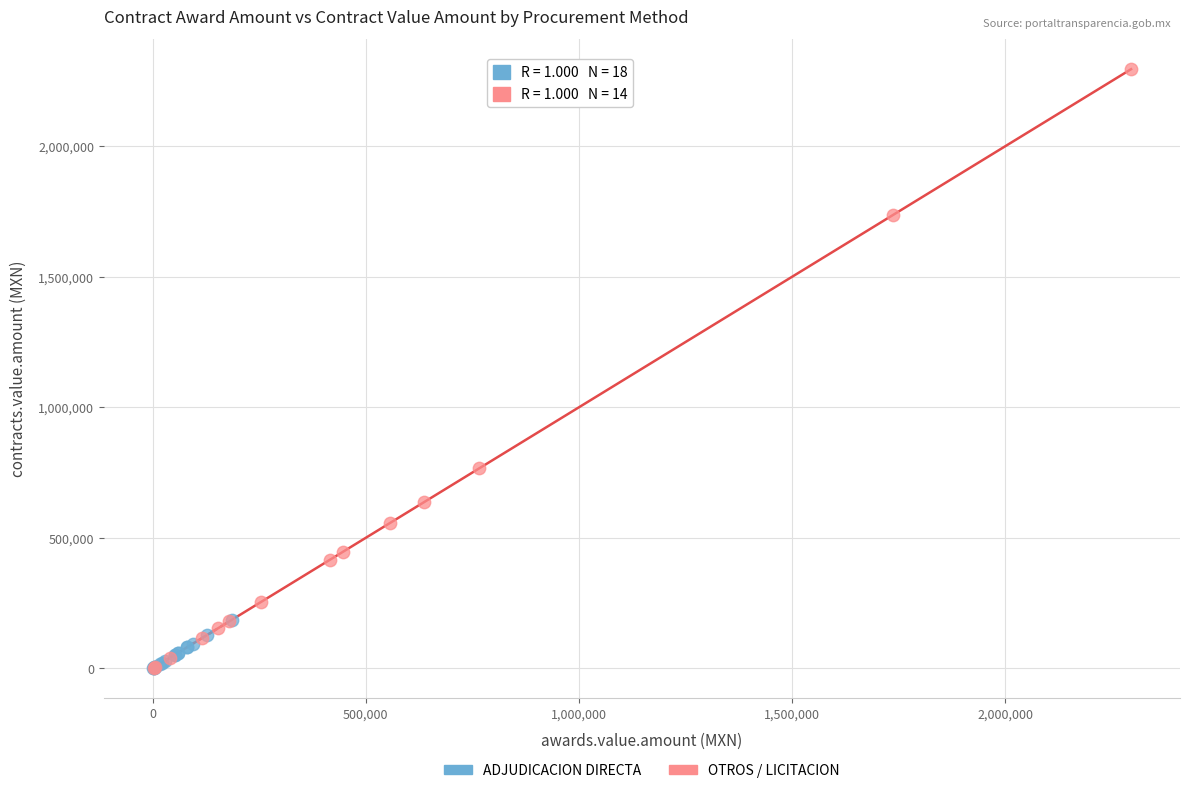

Which series contains the highest Y value?

OTROS / LICITACION